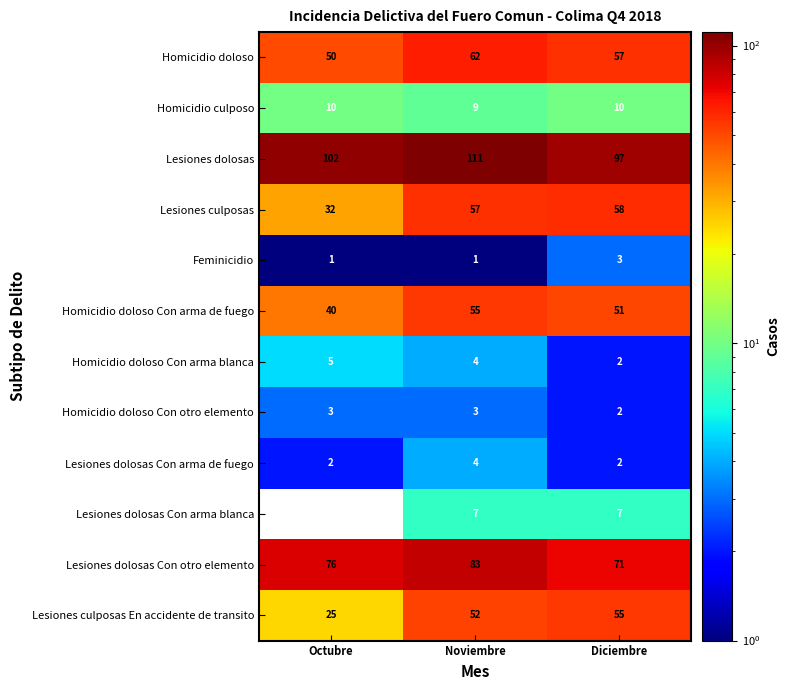

The Homicidio doloso series shows 50 at Octubre. True or false?

True